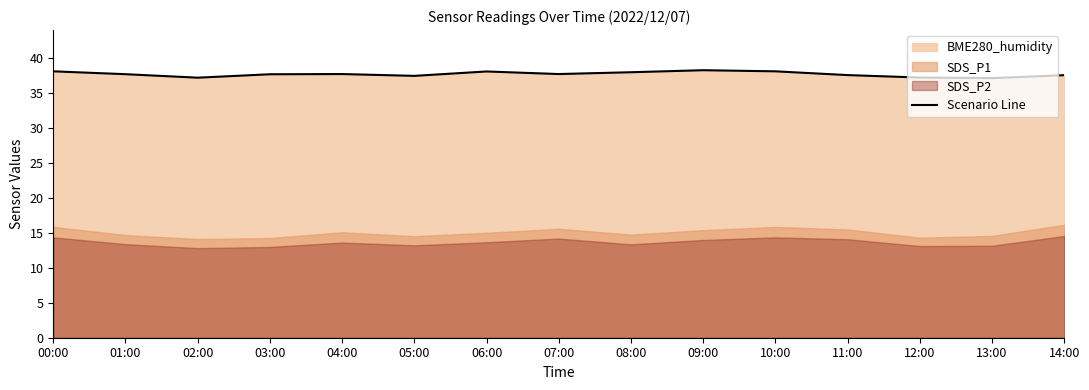

At which category does the data reach its first local peak?

04:00